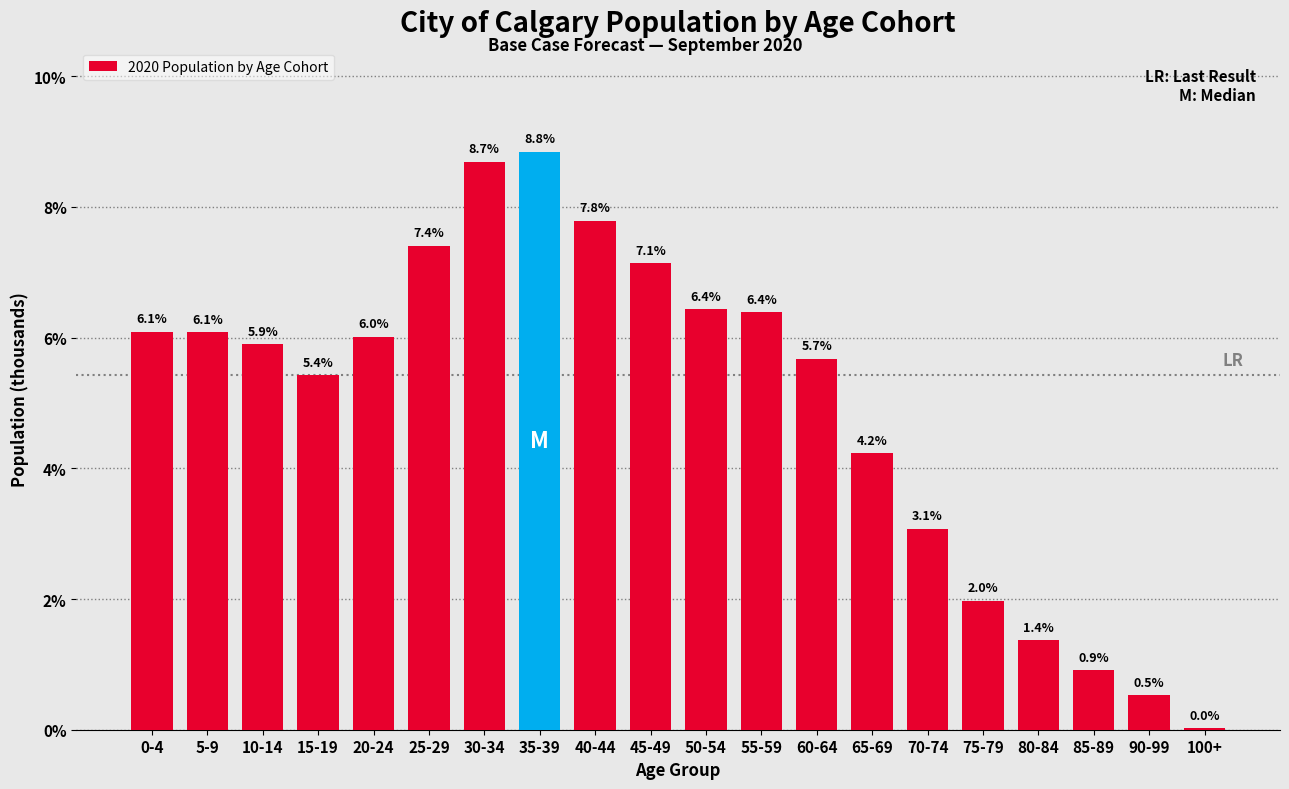

What is the sum of the values at 65-69 and 80-84?

5.6